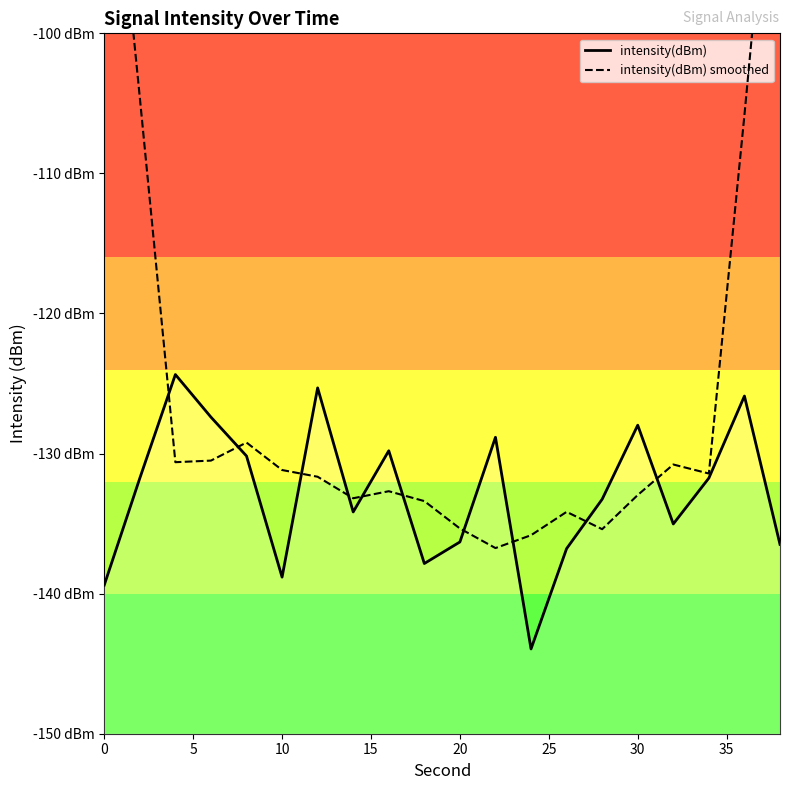

Which series ends up on top after the final intersection of intensity(dBm) smoothed and intensity(dBm)?

intensity(dBm) smoothed